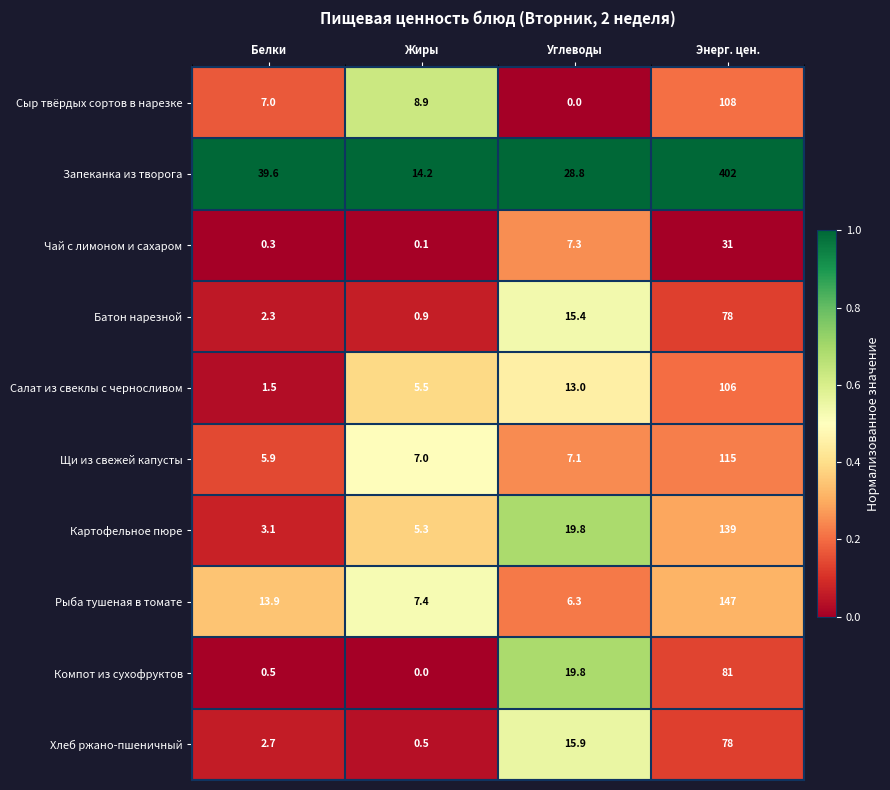

Rank the categories by Чай с лимоном и сахаром value from highest to lowest.

Энерг. цен., Углеводы, Белки, Жиры